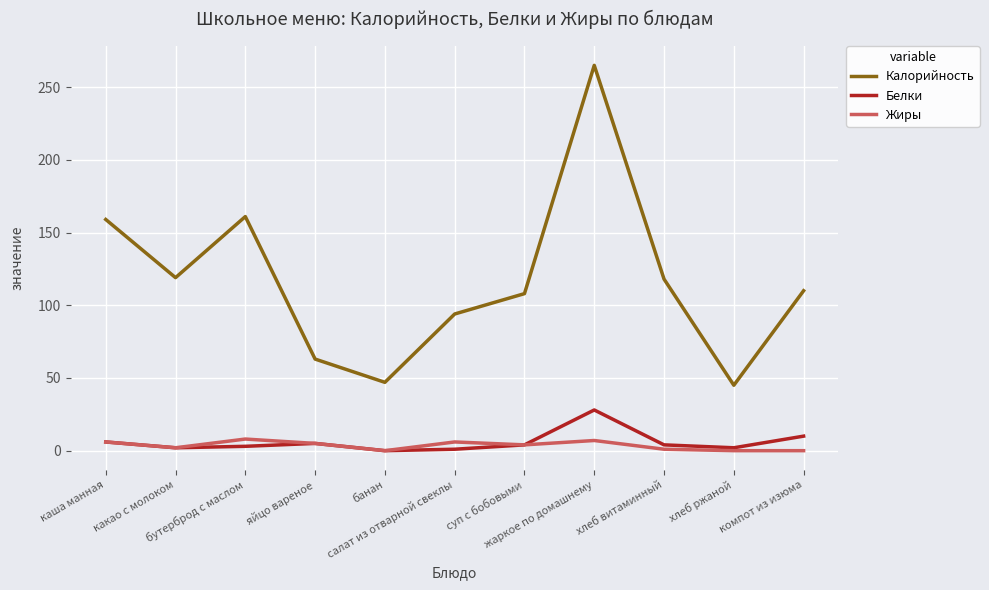

Does the chart display data point markers on the line(s)?

No